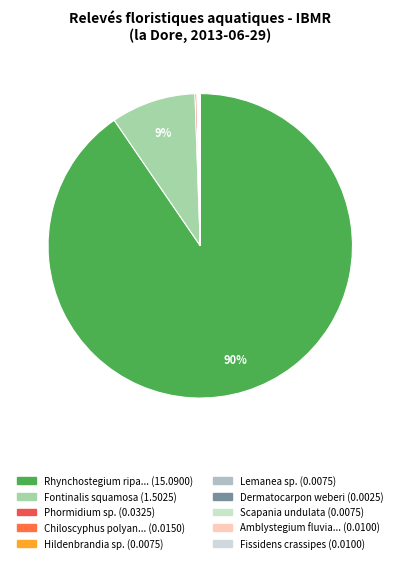

How many segments does this pie chart have?

10